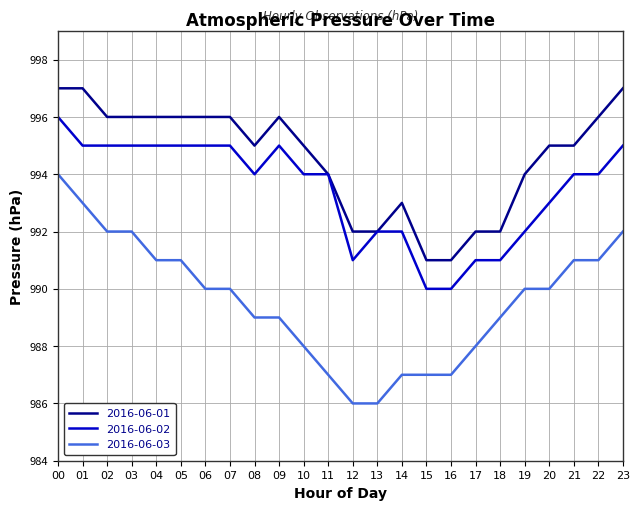

What is the greatest value displayed?

997